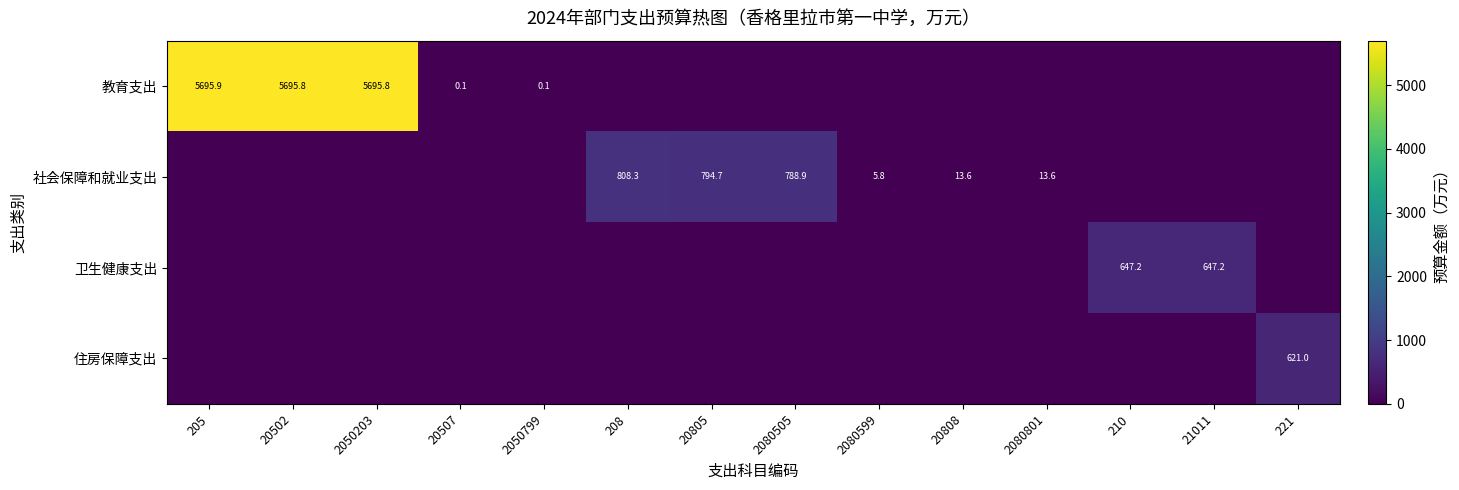

The 教育支出 series shows 7749.6 at 205. True or false?

False